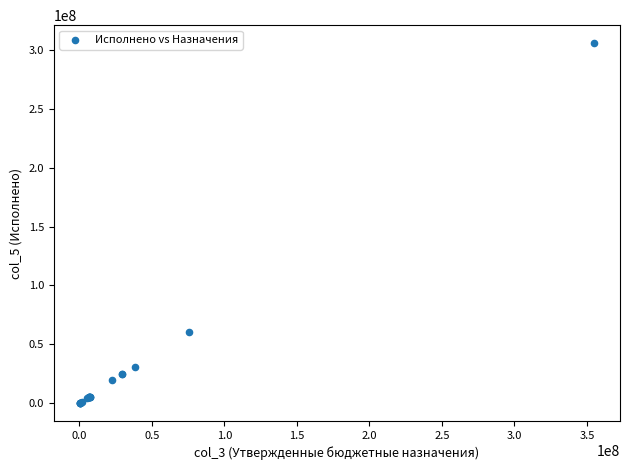

What Y value in the scatter plot is closest to 152904523?

60613110.6